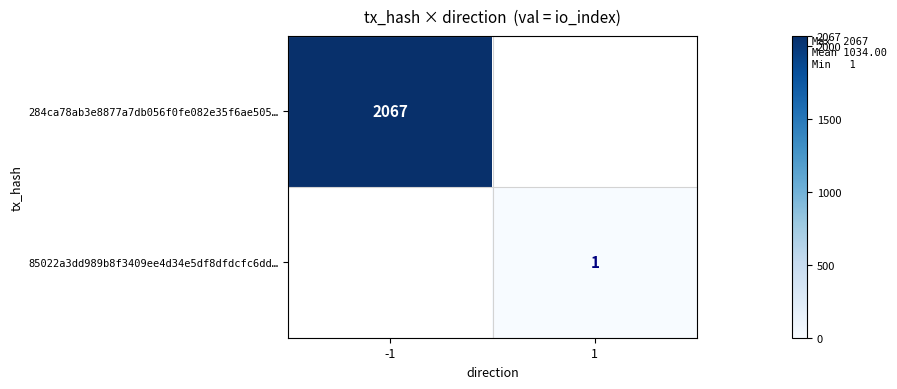

True or false: 85022a3dd989b8f3409ee4d34e5df8dfdcfc6dd… has a value of 1 at 1.

True